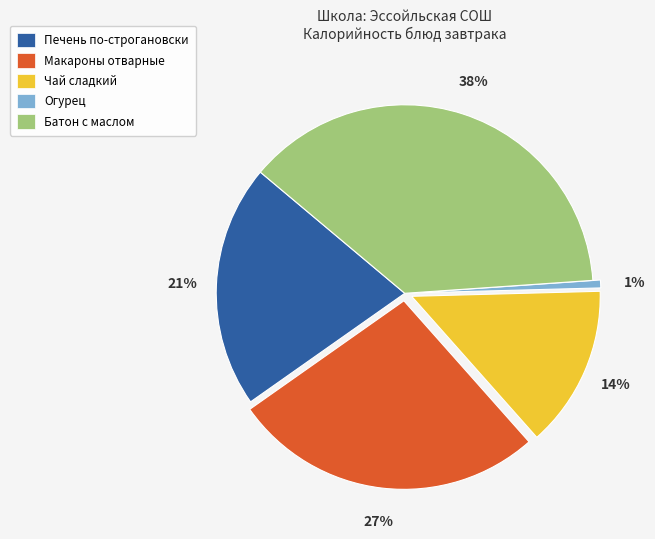

Approximately how many times larger is the value at Печень по-строгановски compared to Батон с маслом?

0.6